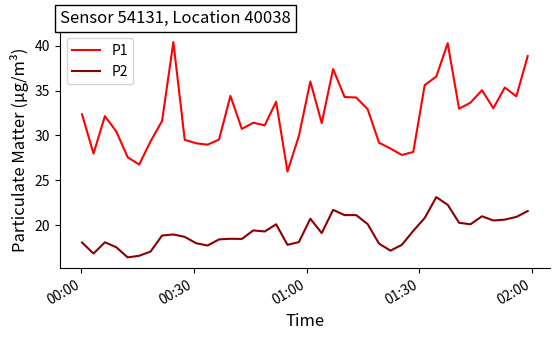

What is the difference between the maximum and minimum values in the P1 series?

14.4